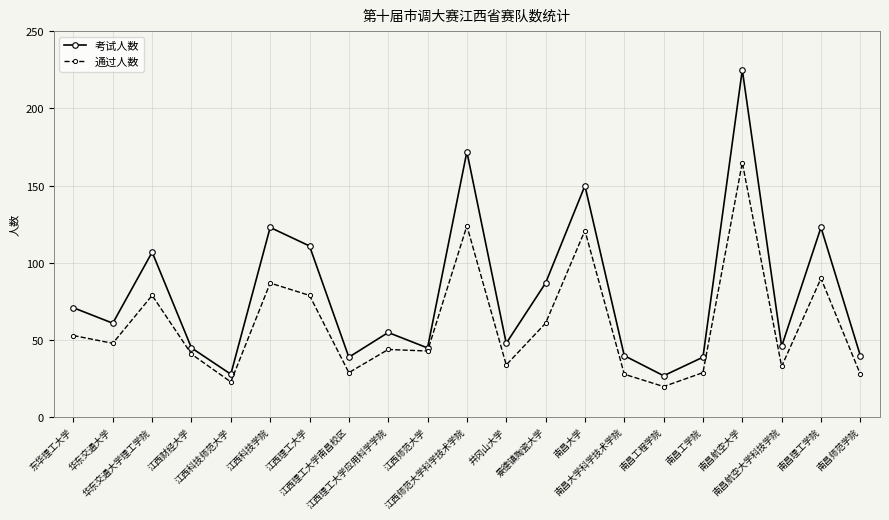

What is the highest value of the 考试人数 series?

225